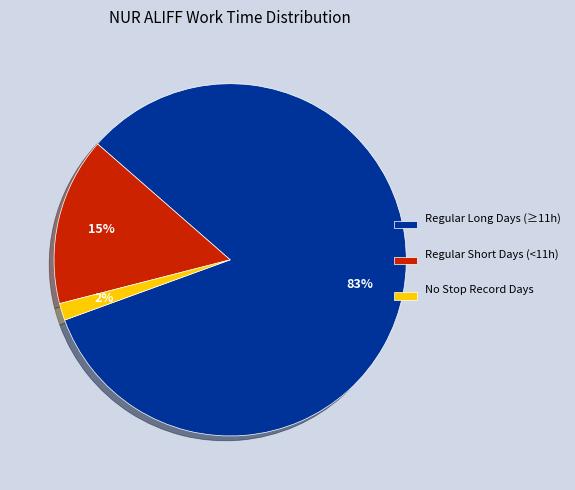

How many slices are in this pie chart?

3